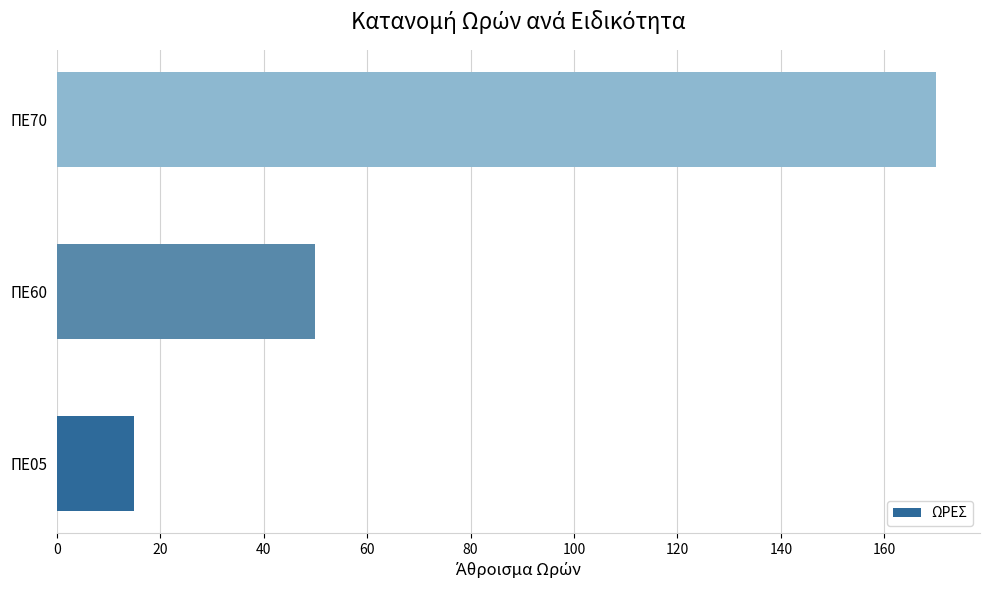

How many distinct data groups are displayed?

1